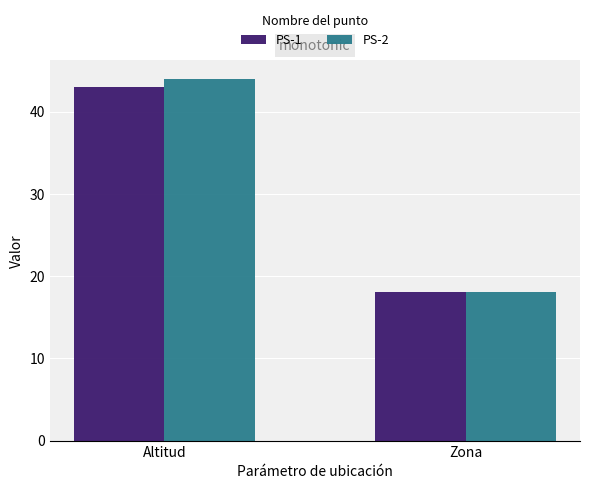

What are all the series names shown in the legend?

PS-1, PS-2